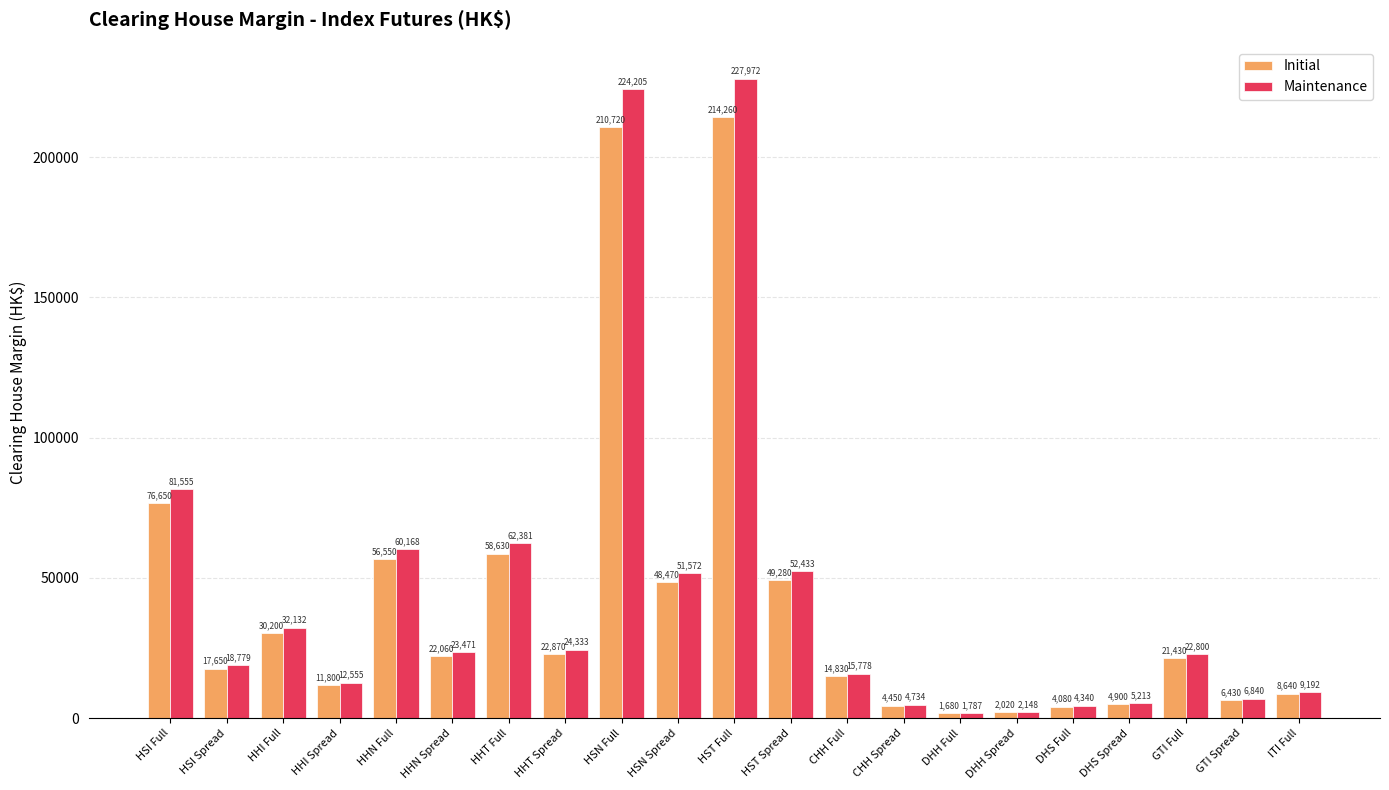

How many bars are there in each group?

2